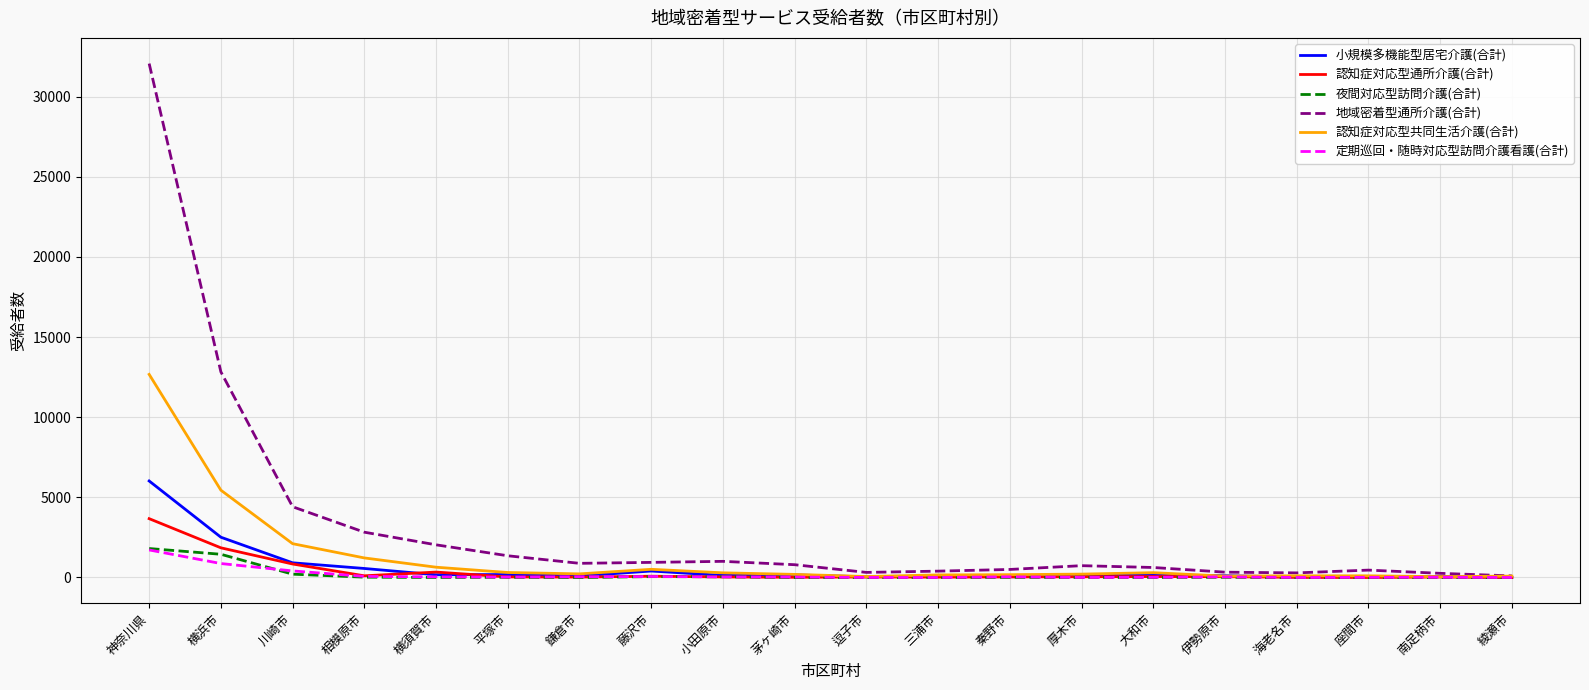

What is the sum of the 地域密着型通所介護(合計) values at 神奈川県 and 横須賀市?

34104